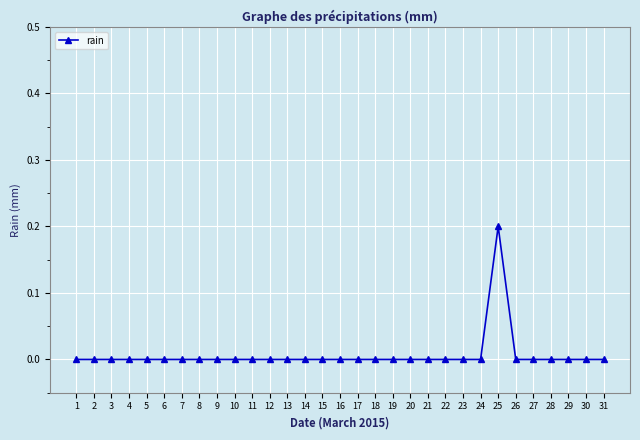

The value at 8 is 0.0. True or false?

True